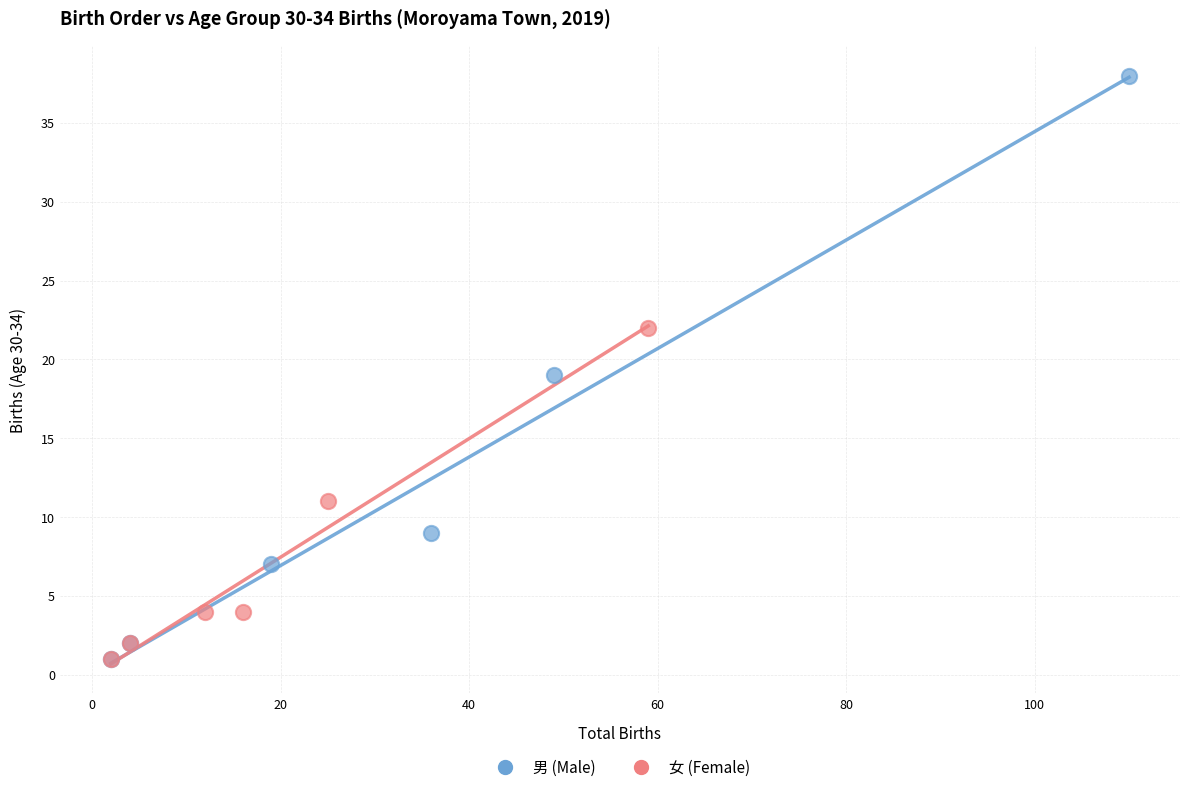

Which series has the widest spread of Y values?

男 (Male)